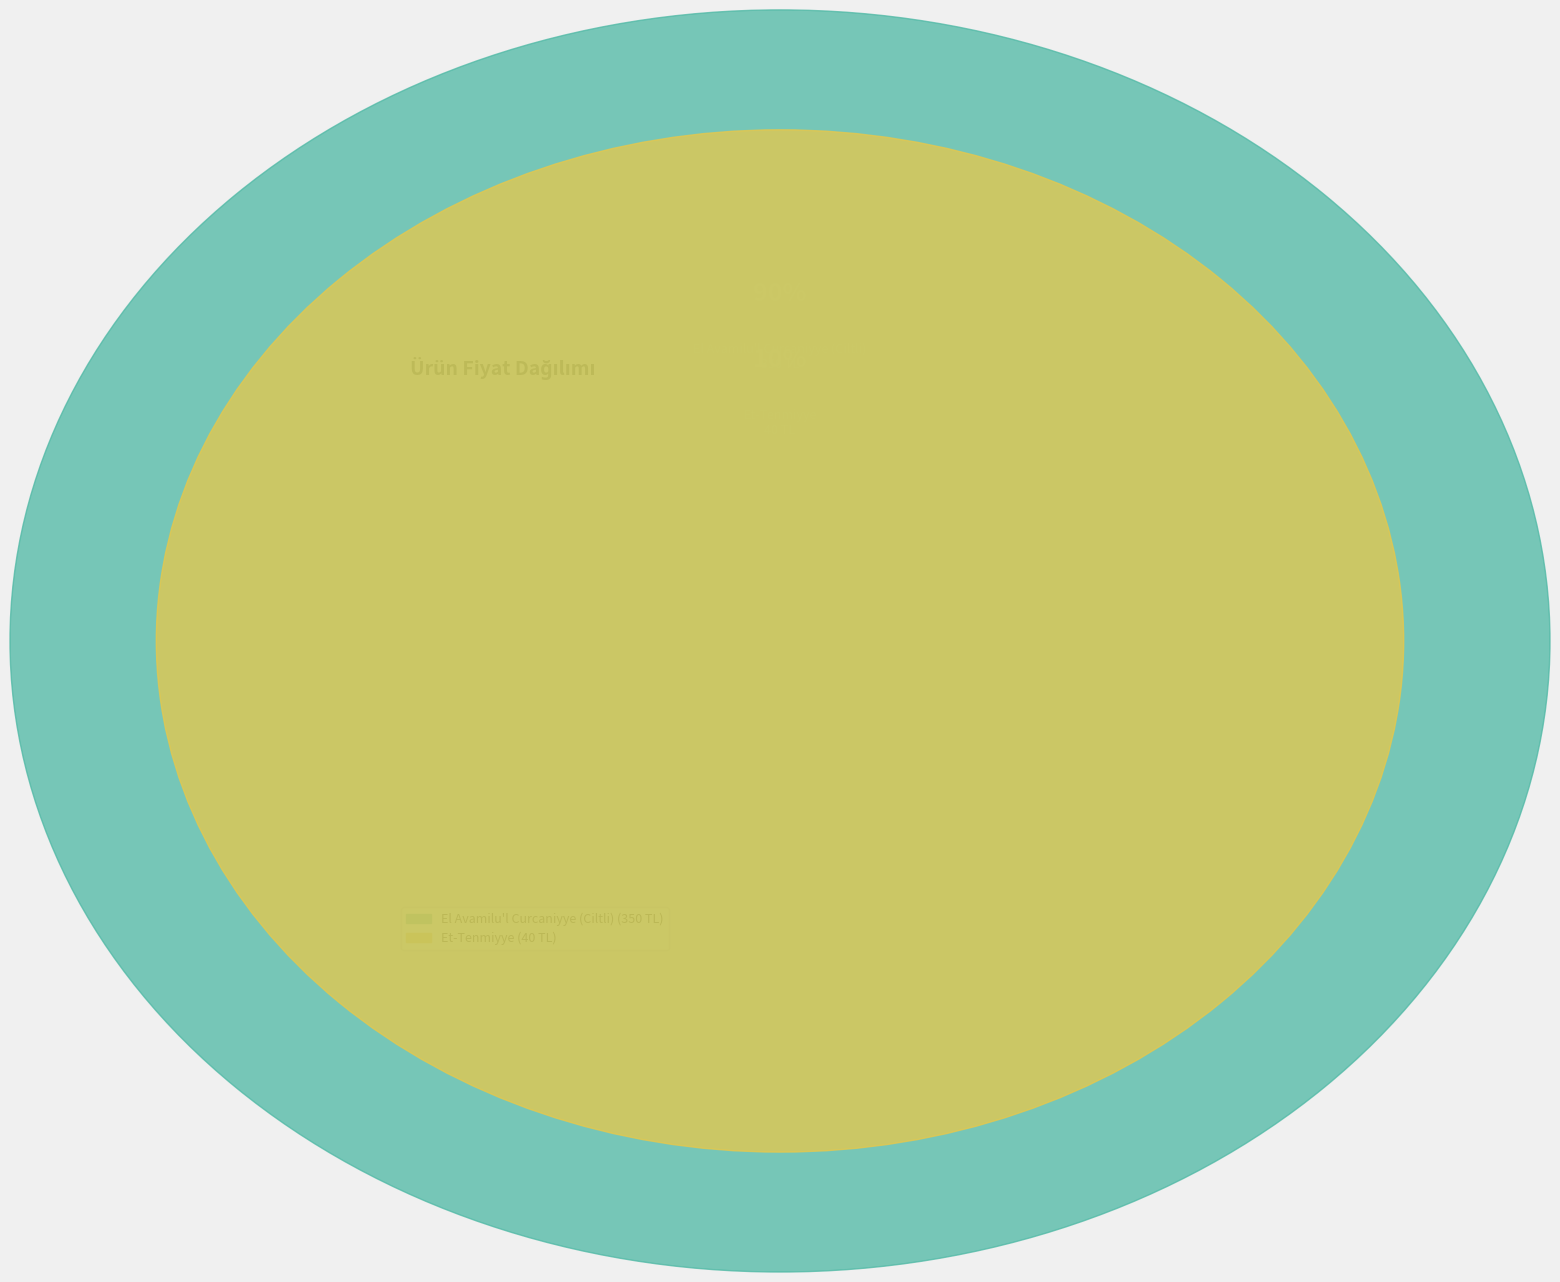

How many slices are in this pie chart?

2